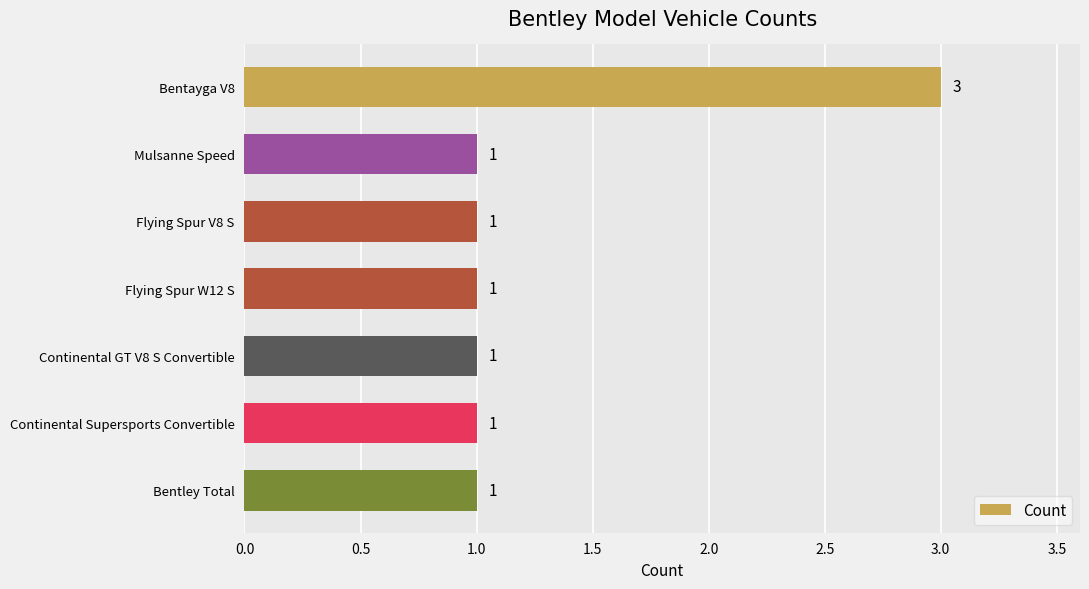

What is the maximum value shown in the chart?

3